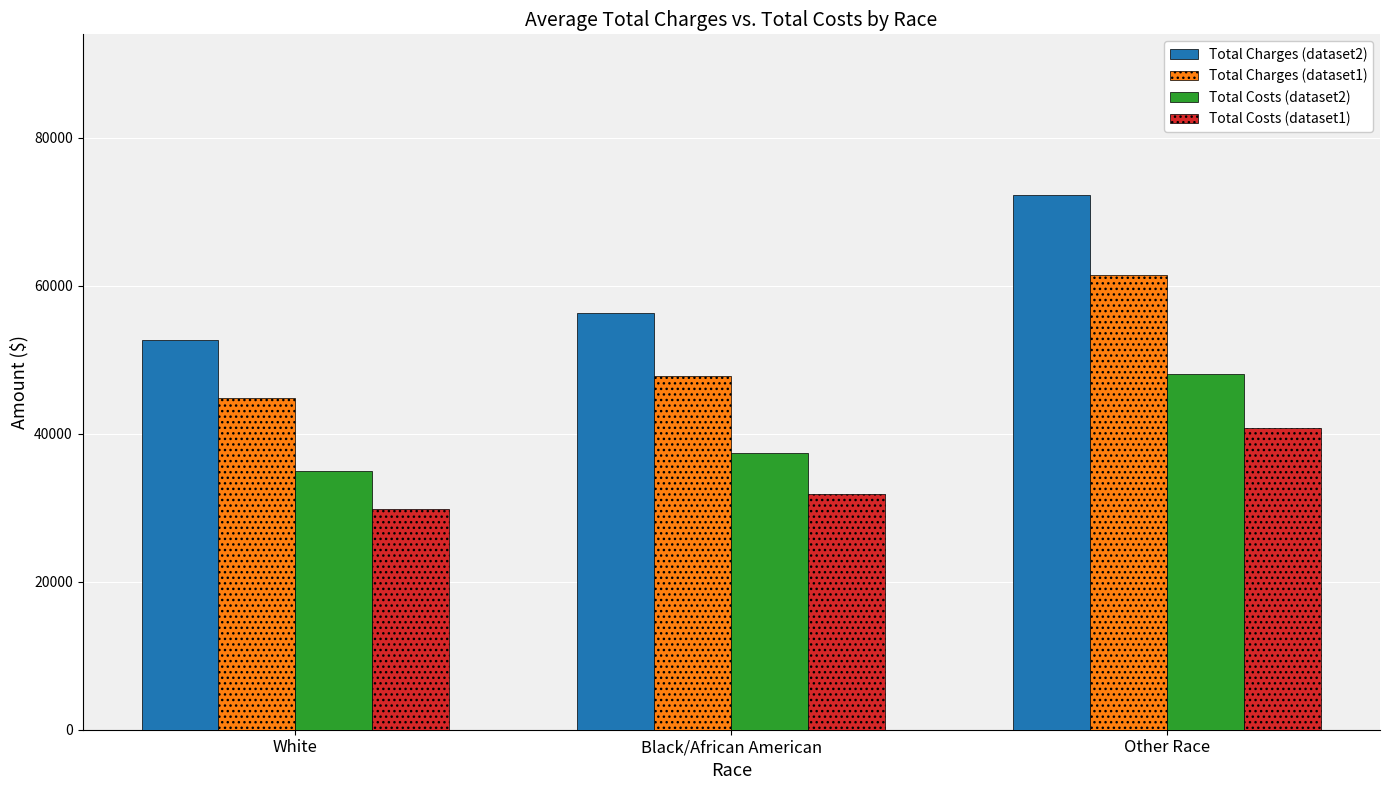

Reading left to right, transcribe all the data shown in this chart.

Total Charges (dataset2): 52709.3	56338.5	72316.9
Total Charges (dataset1): 44802.9	47887.7	61469.3
Total Costs (dataset2): 35030.6	37442.5	48061.8
Total Costs (dataset1): 29776.0	31826.2	40852.5